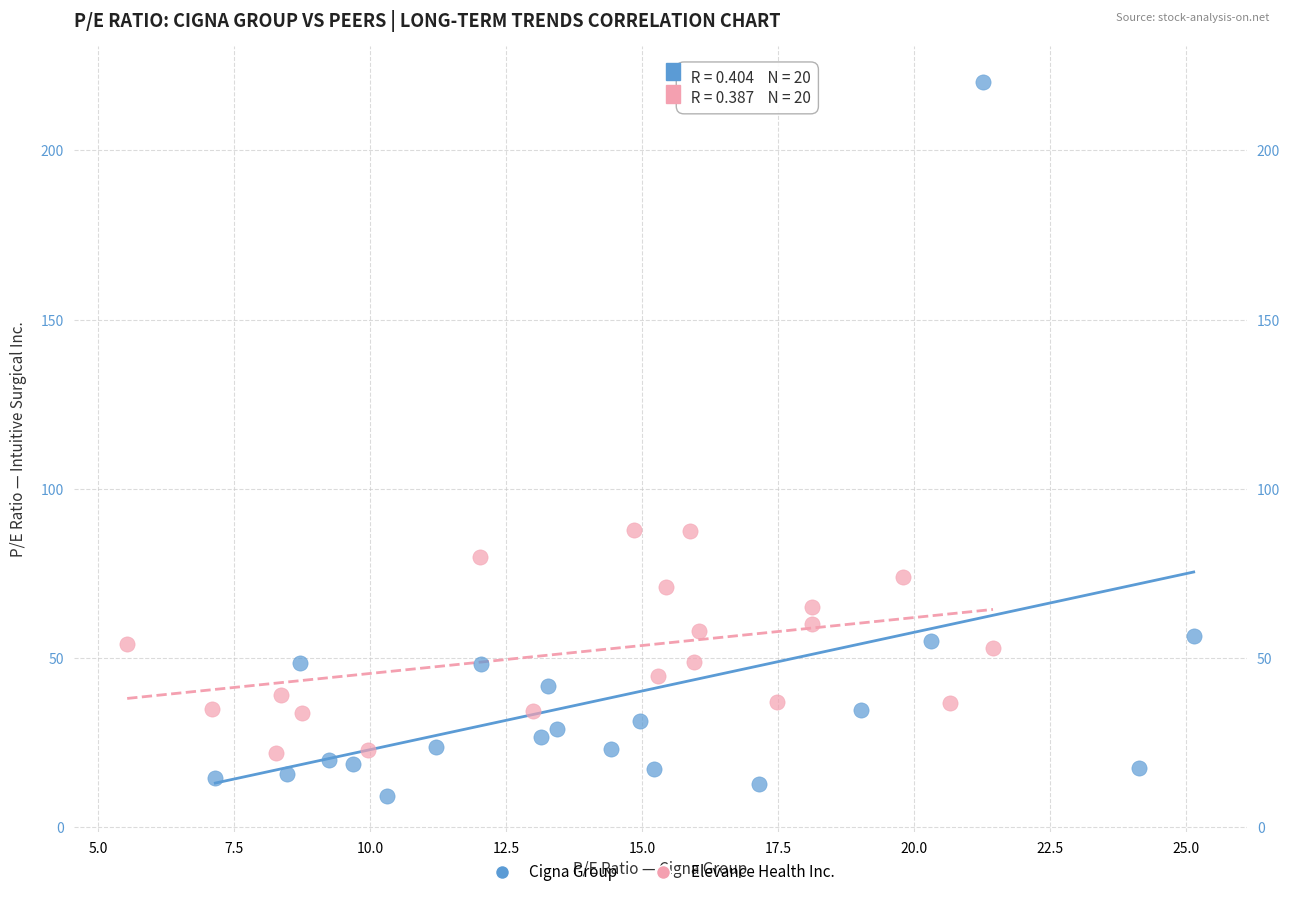

What are all the series names shown in the legend?

Cigna Group, Elevance Health Inc.